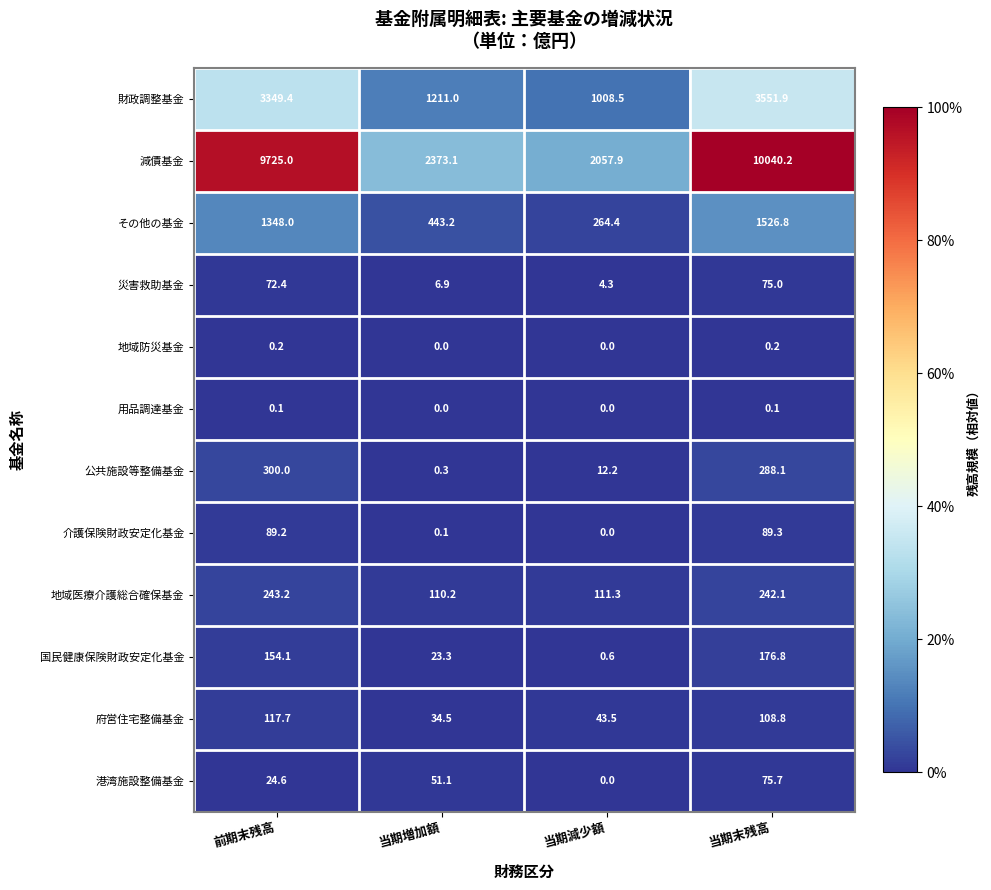

Read the 府営住宅整備基金 value at 当期増加額.

34.5